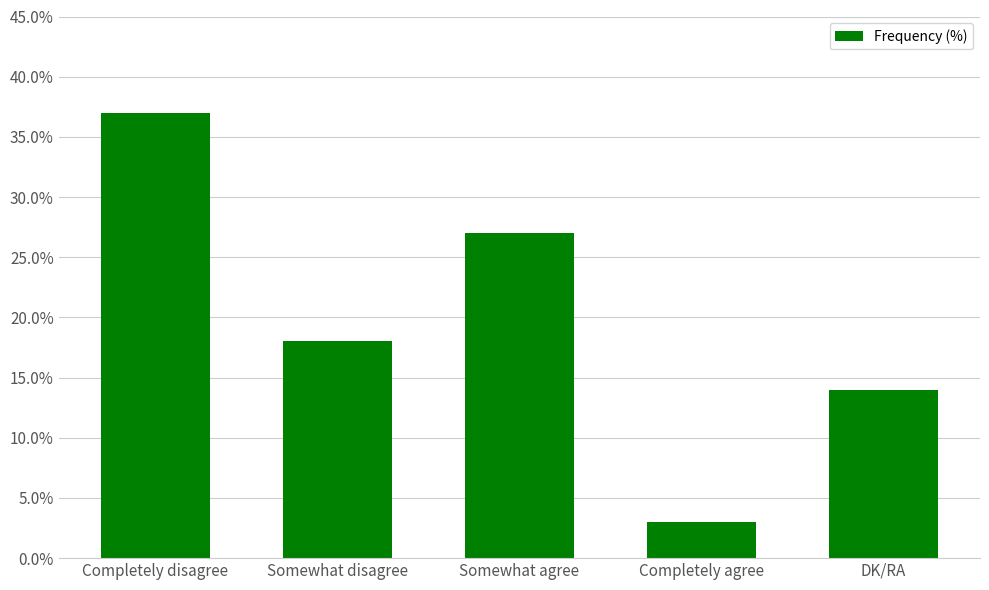

How many series are shown in this chart?

1